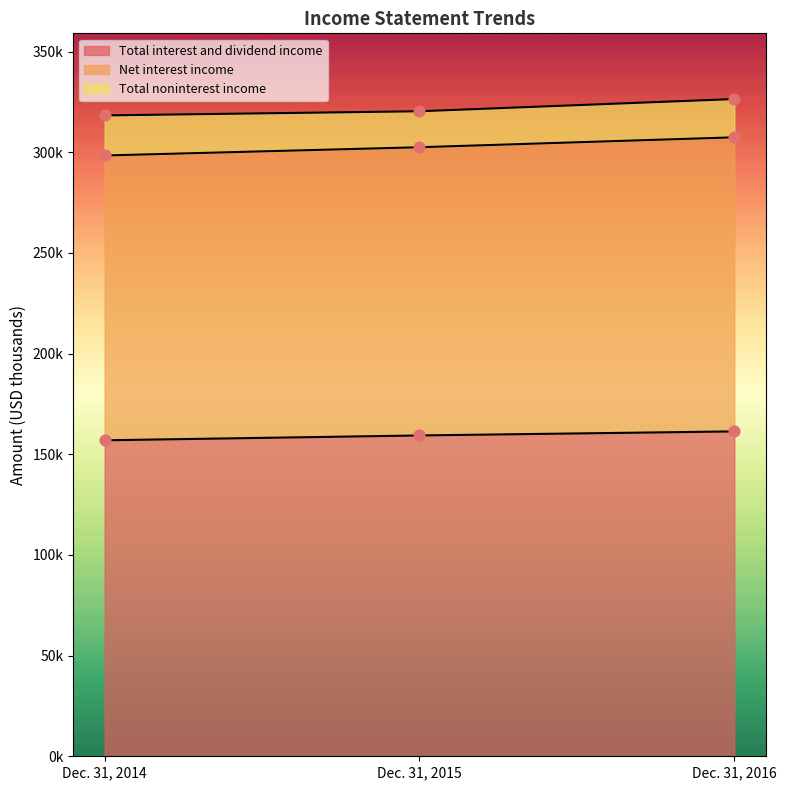

Which series has the widest spread of Y values?

Net interest income